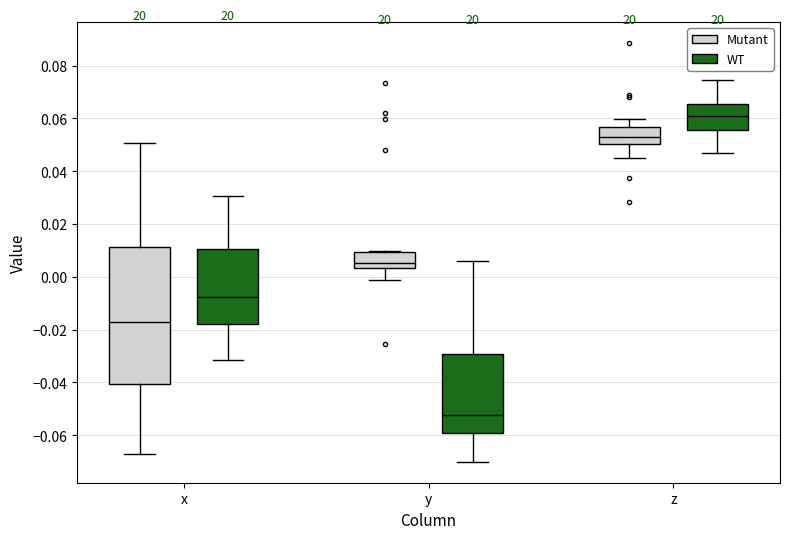

Which box has the lowest median line?

y (WT)